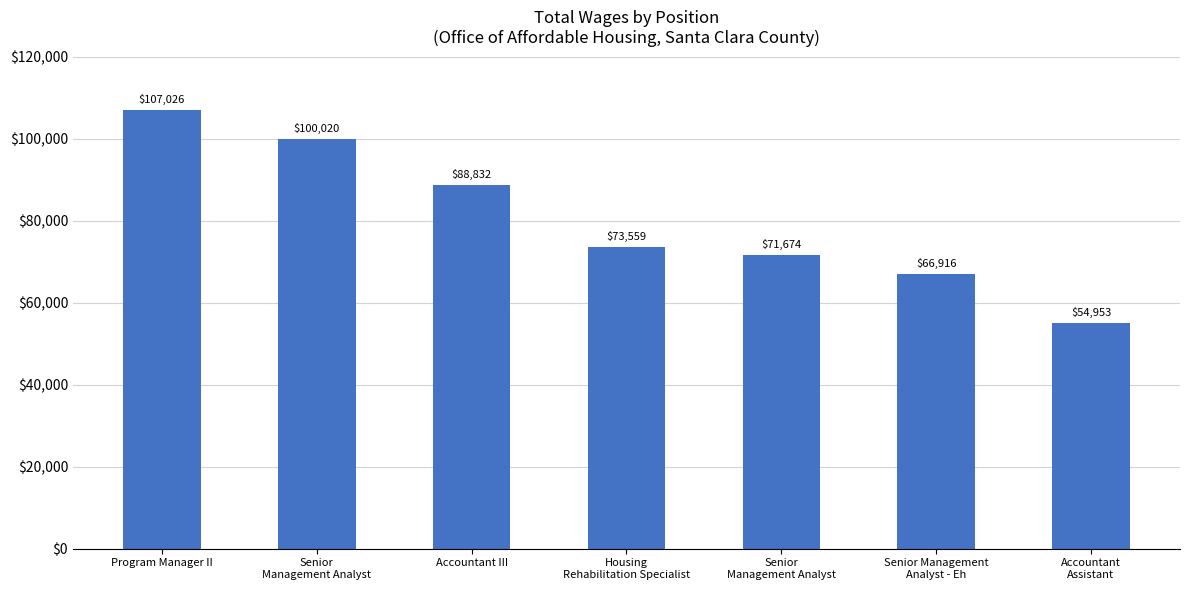

Which label corresponds to the largest value in the chart?

Program Manager II